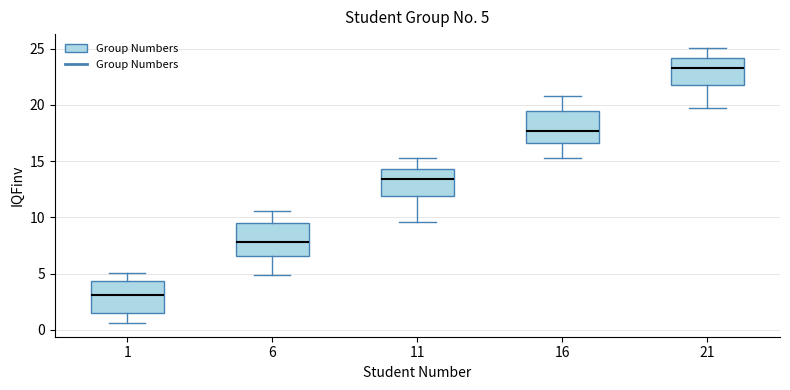

Which box has the highest median line?

21